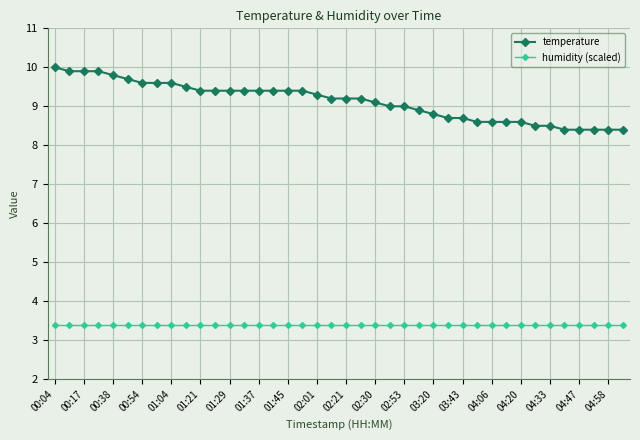

Rank the series by their maximum value, from highest to lowest.

temperature, humidity (scaled)